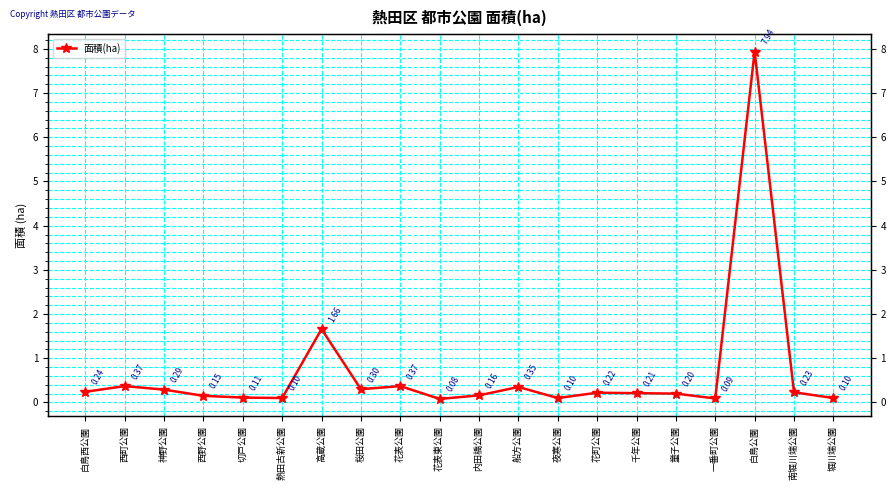

What is the label of the 10th point from the left?

花表東公園